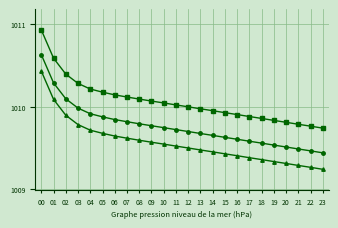

At which category is the sum across all series the highest?

00